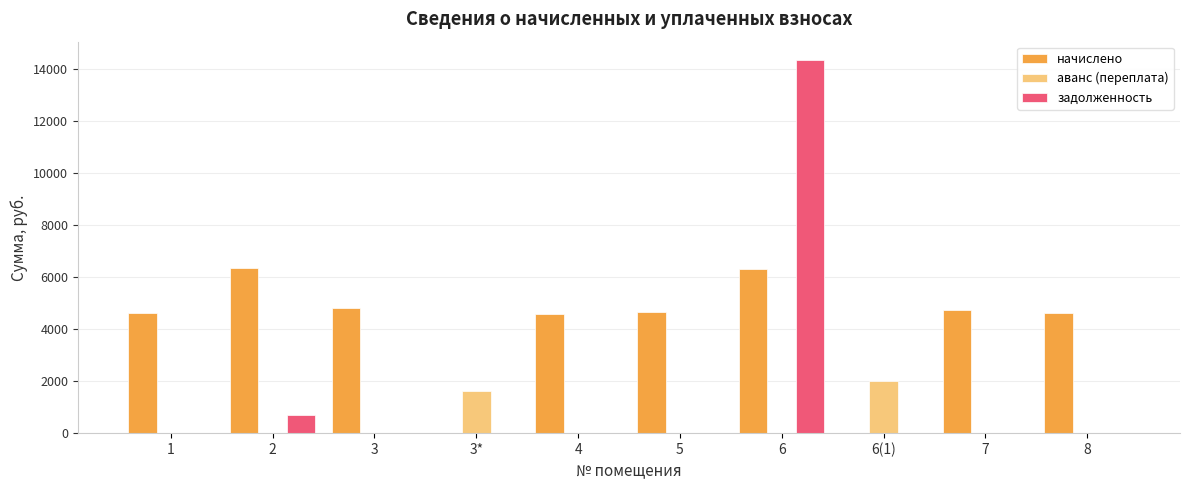

Which series has the largest range (max minus min)?

задолженность